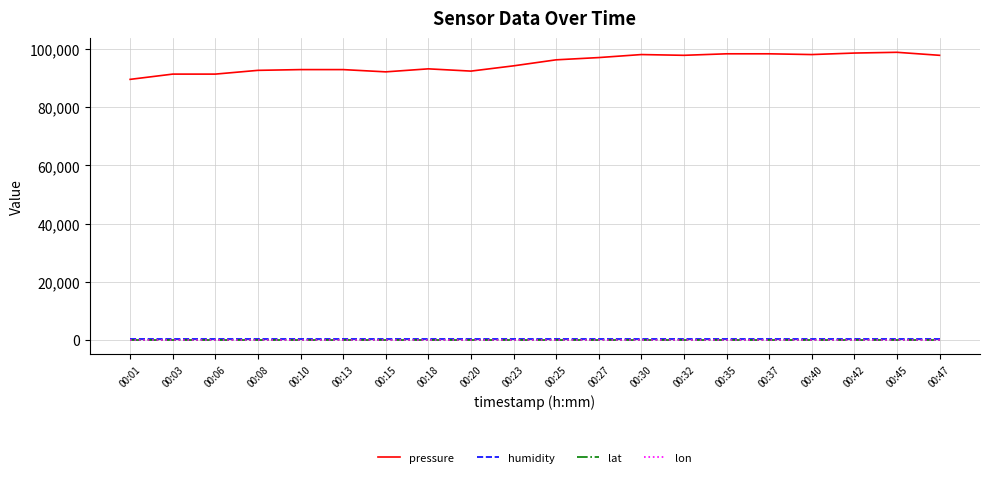

What is the maximum value shown in the chart?

98938.6